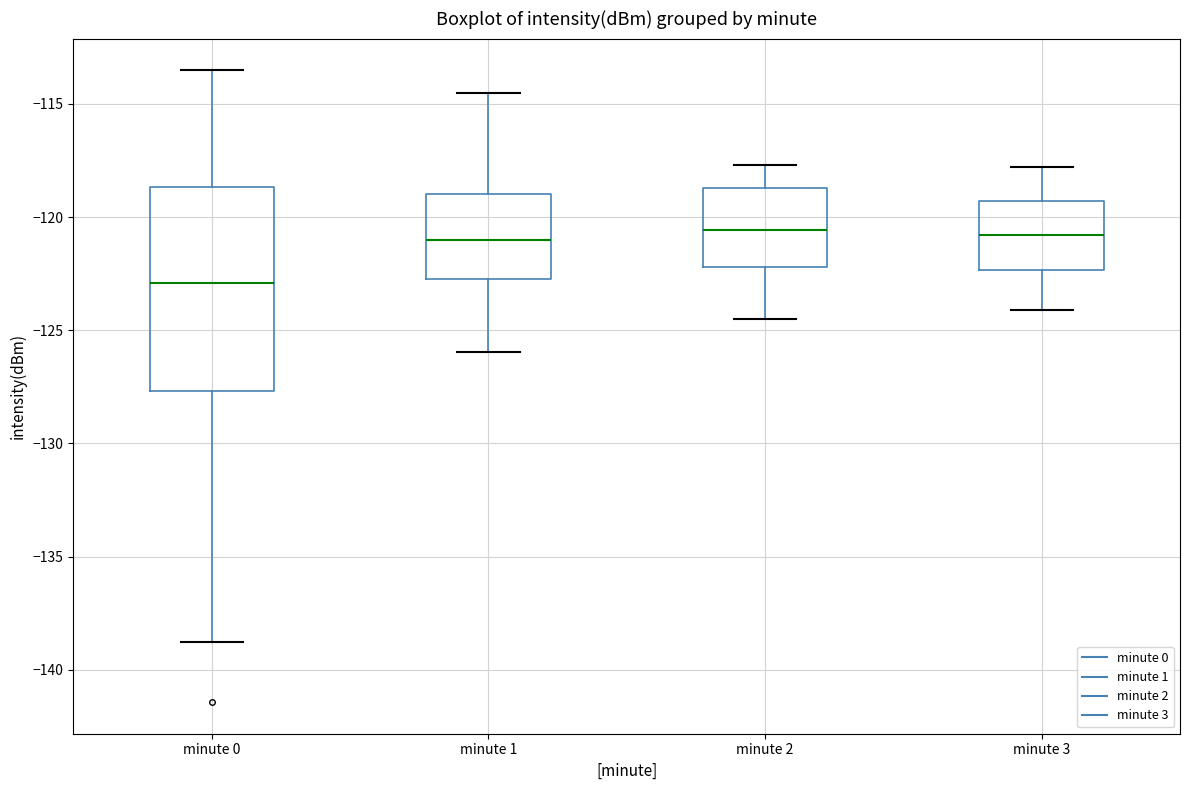

Which box is the tallest, from its lower edge to its upper edge?

minute 0